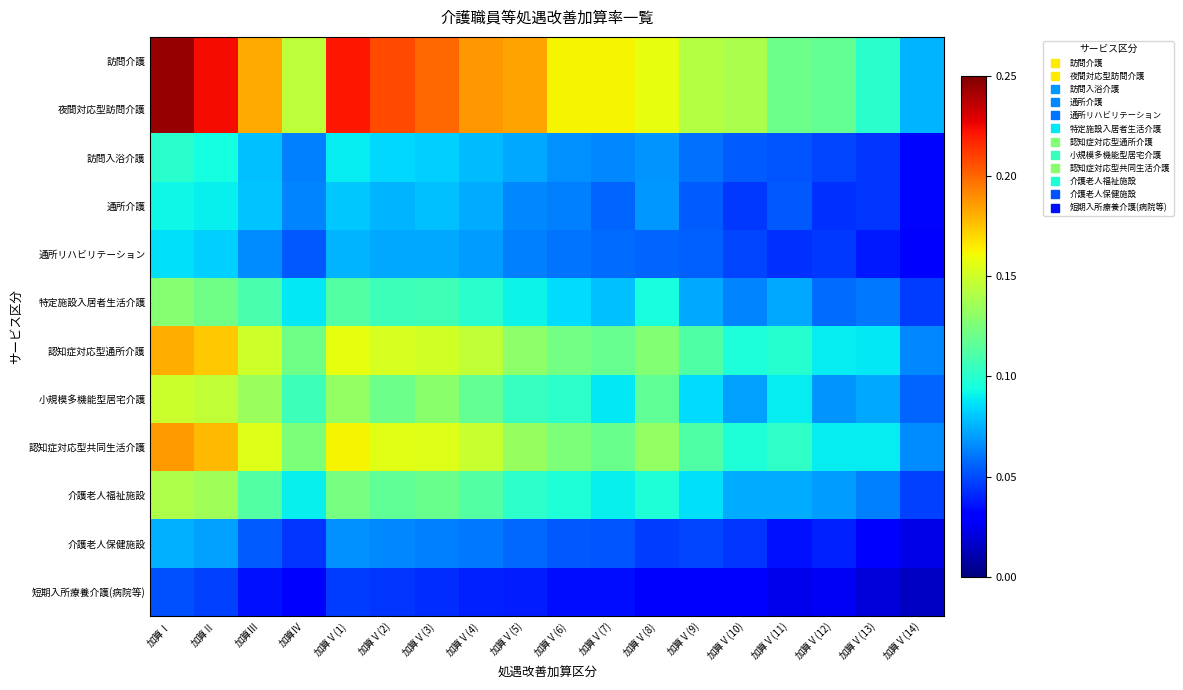

How many data points does each series have?

18